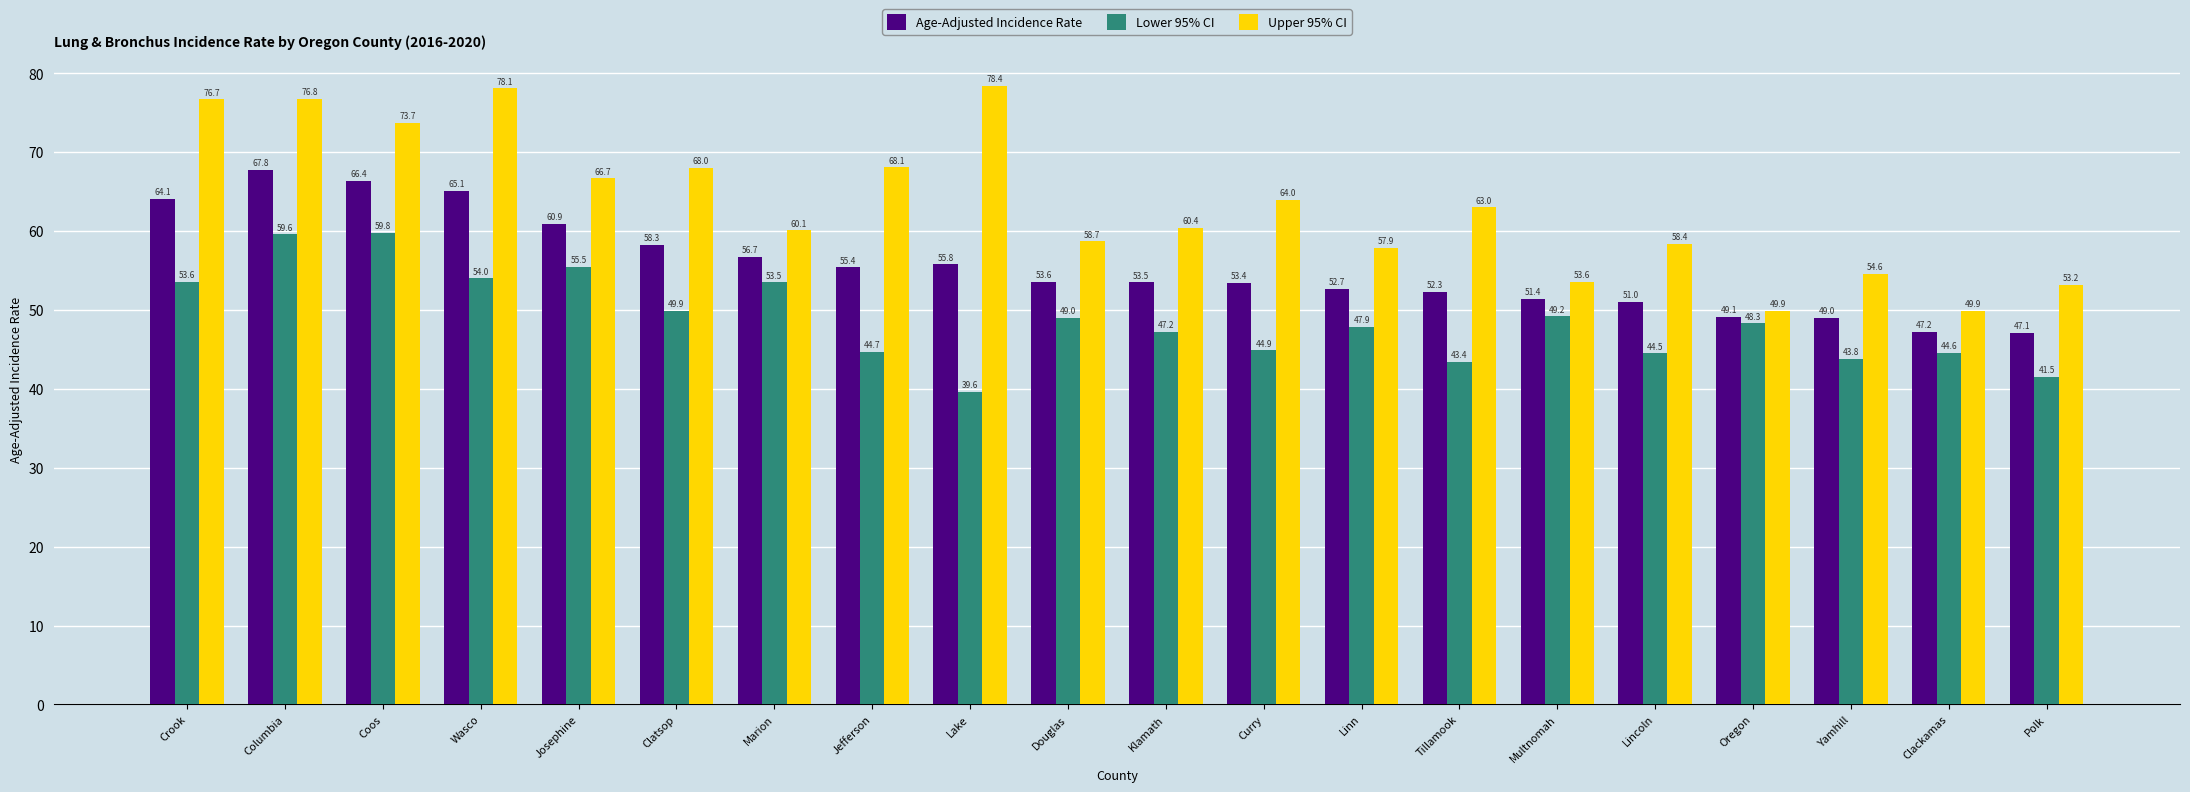

Is the value of Upper 95% CI at Linn greater than the value of Lower 95% CI at Lincoln?

Yes